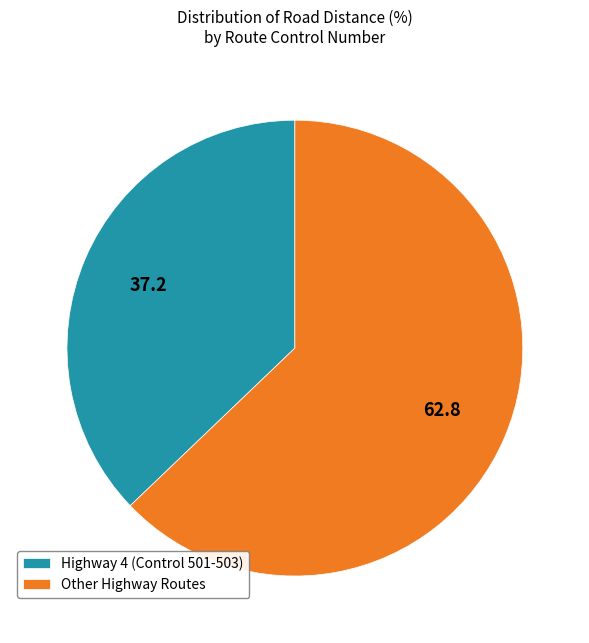

Which category has the smallest portion of the pie?

Highway 4 (Control 501-503)